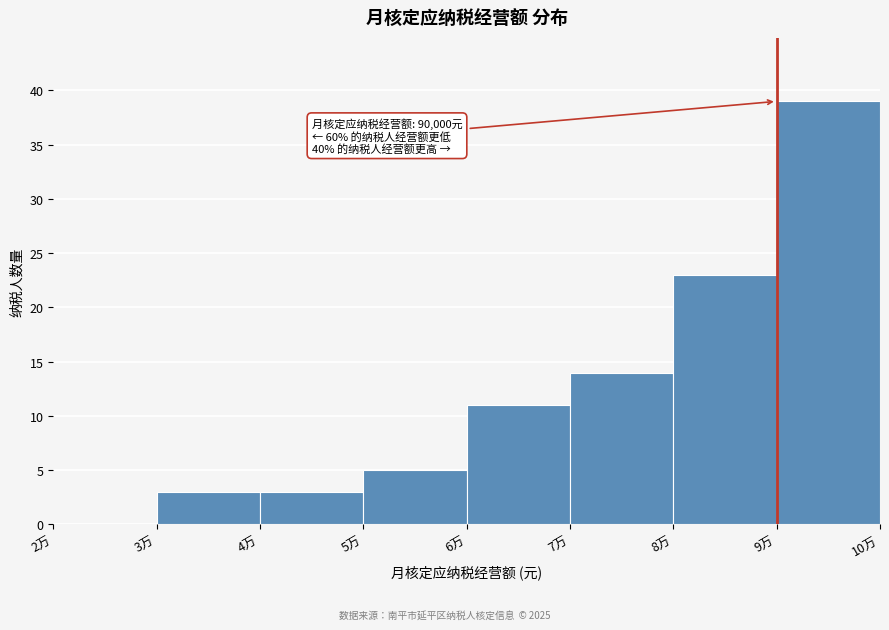

Reading left to right, extract all data points from this chart.

2万=0	3万=3	4万=3	5万=5	6万=11	7万=14	8万=23	9万=39